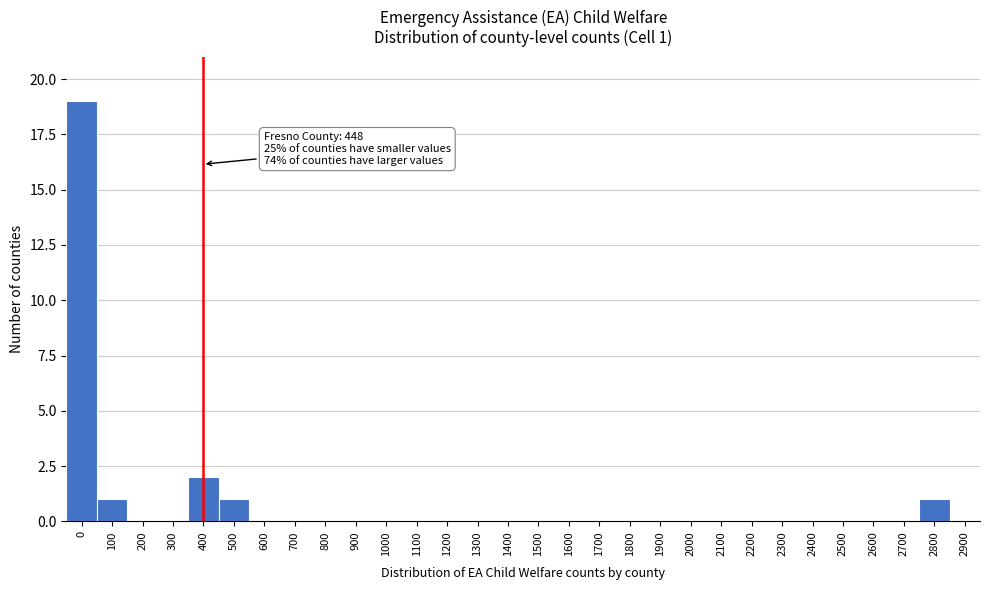

Reading right to left, extract all data points from this chart.

2900=0	2800=1	2700=0	2600=0	2500=0	2400=0	2300=0	2200=0	2100=0	2000=0	1900=0	1800=0	1700=0	1600=0	1500=0	1400=0	1300=0	1200=0	1100=0	1000=0	900=0	800=0	700=0	600=0	500=1	400=2	300=0	200=0	100=1	0=19